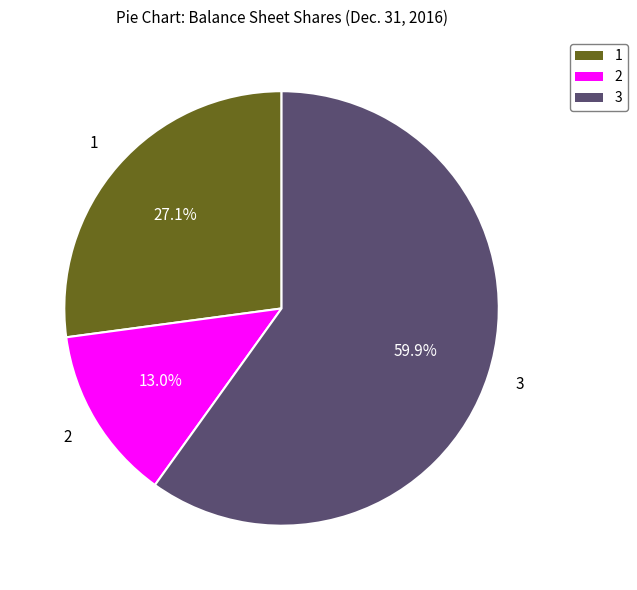

What is the total percentage of 1 and 2?

40.1%